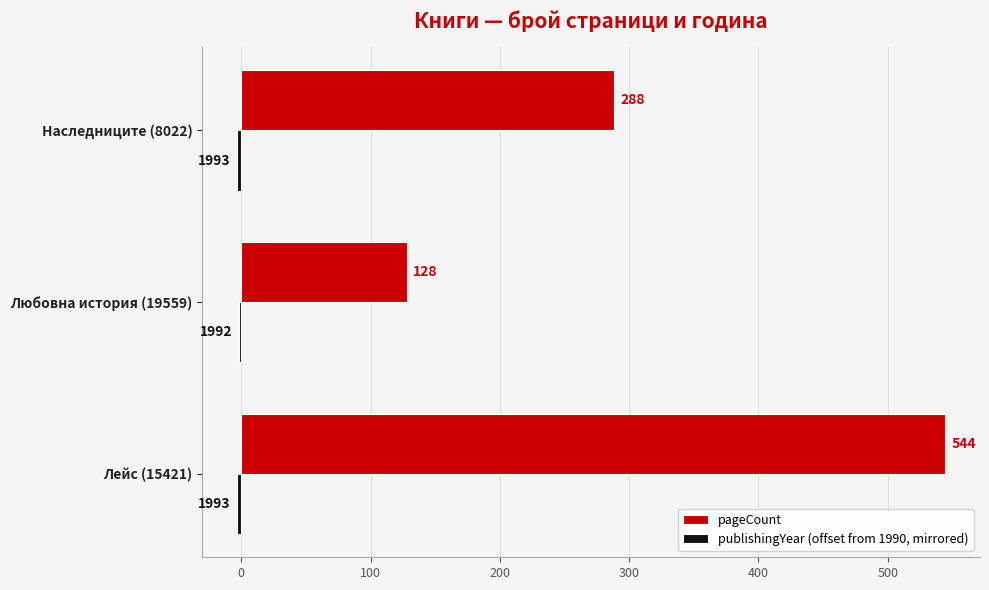

At which label is pageCount closest to 336?

Наследниците (8022)